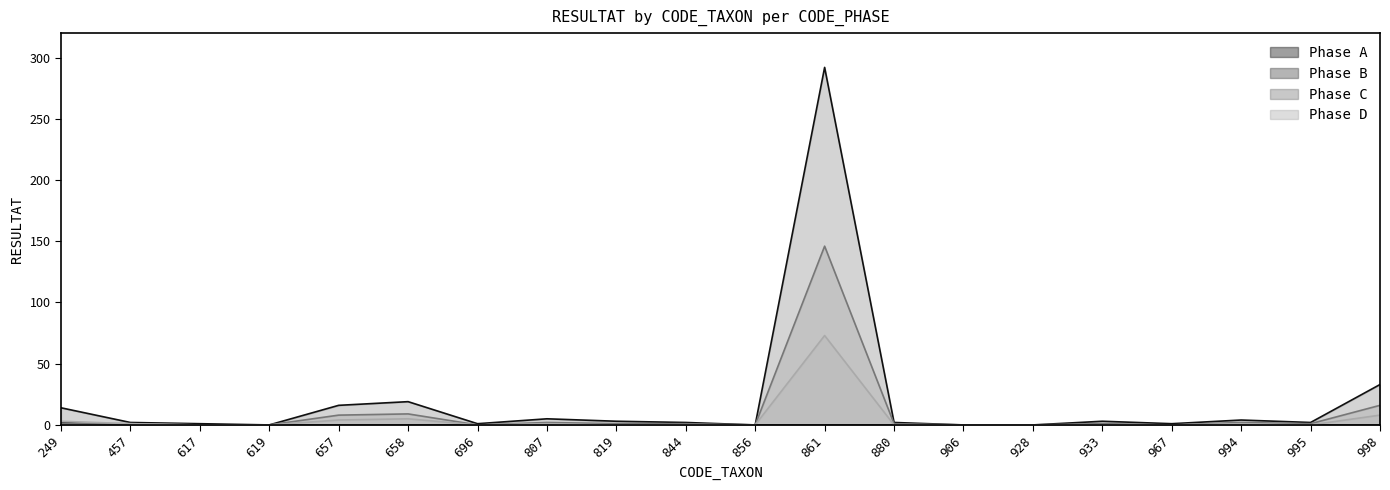

Does the chart have visible grid lines?

No